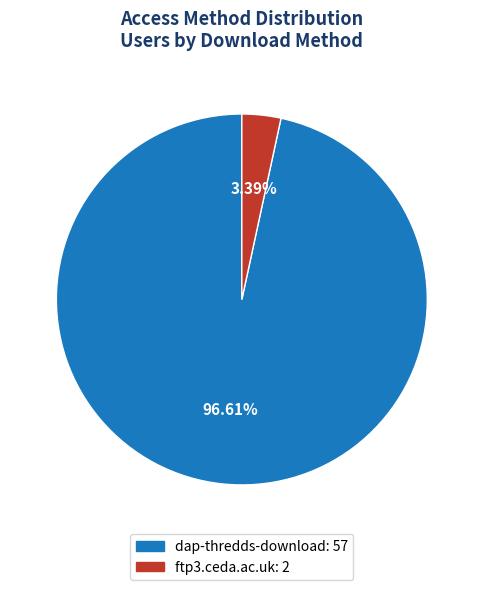

To the nearest percent, what percentage of the pie is ftp3.ceda.ac.uk?

3%